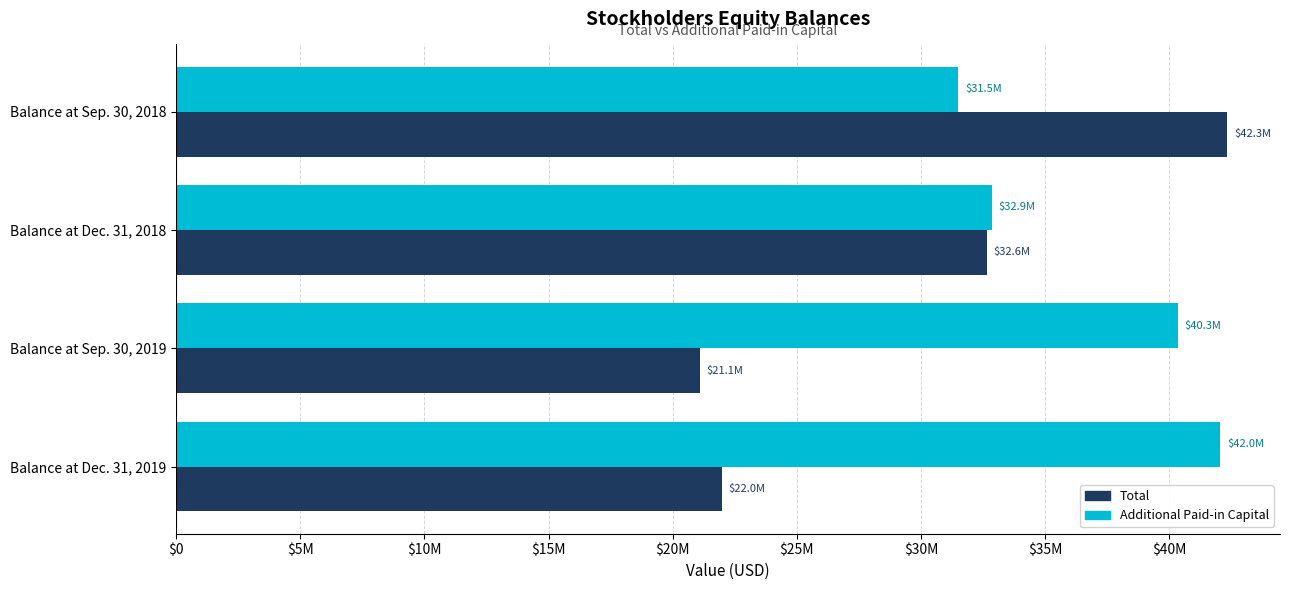

Reading left to right, extract all data points from this chart.

Total: 42344777	32646618	21080230	21966080
Additional Paid-in Capital: 31496671	32854106	40344837	42040809